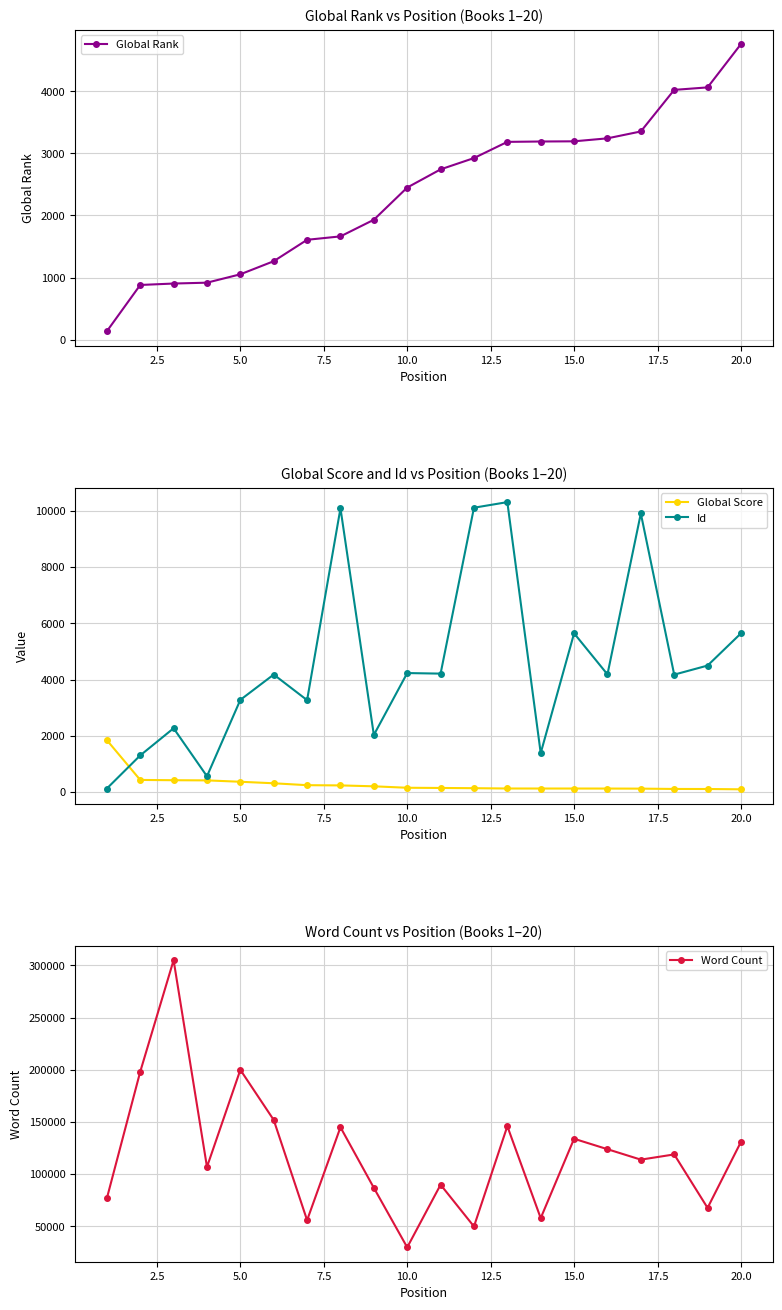

How many interior local valleys does the Word Count series have?

7